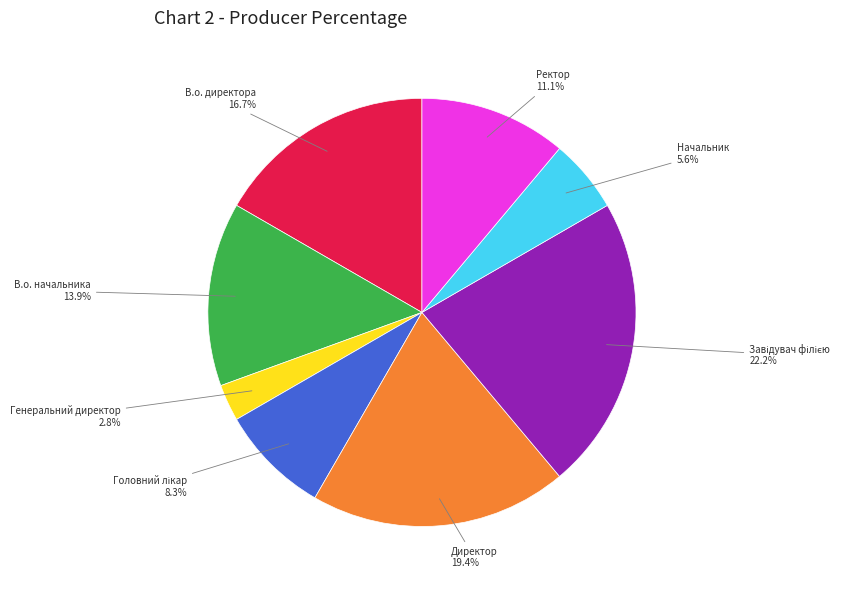

Does any single category account for the majority?

No